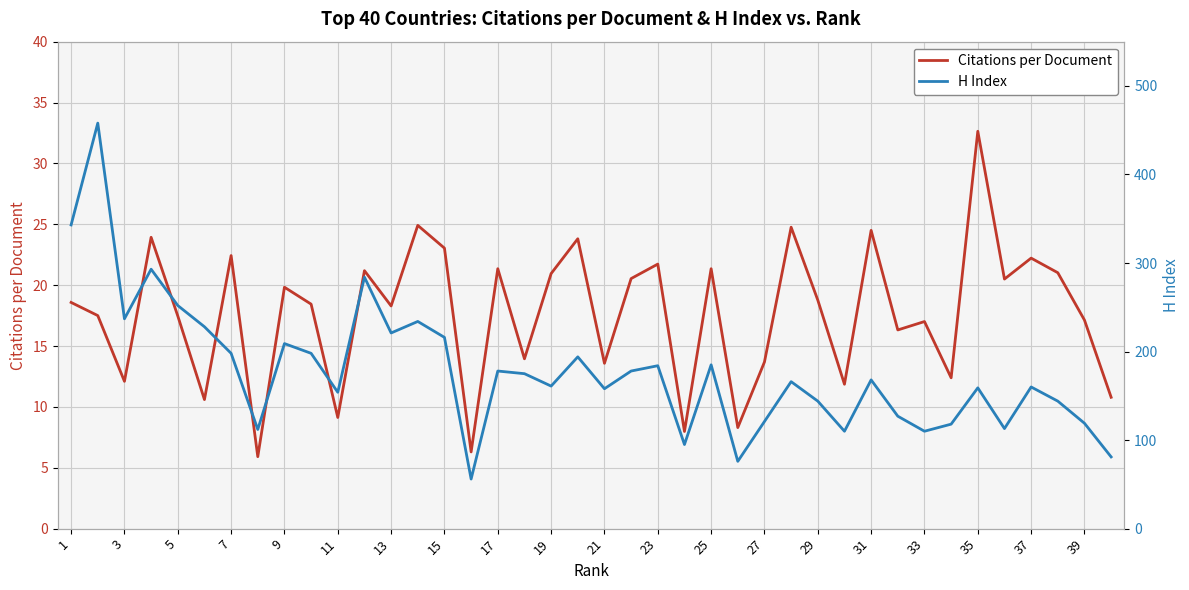

What is the difference between the Citations per Document values at 25 and 39?

4.2